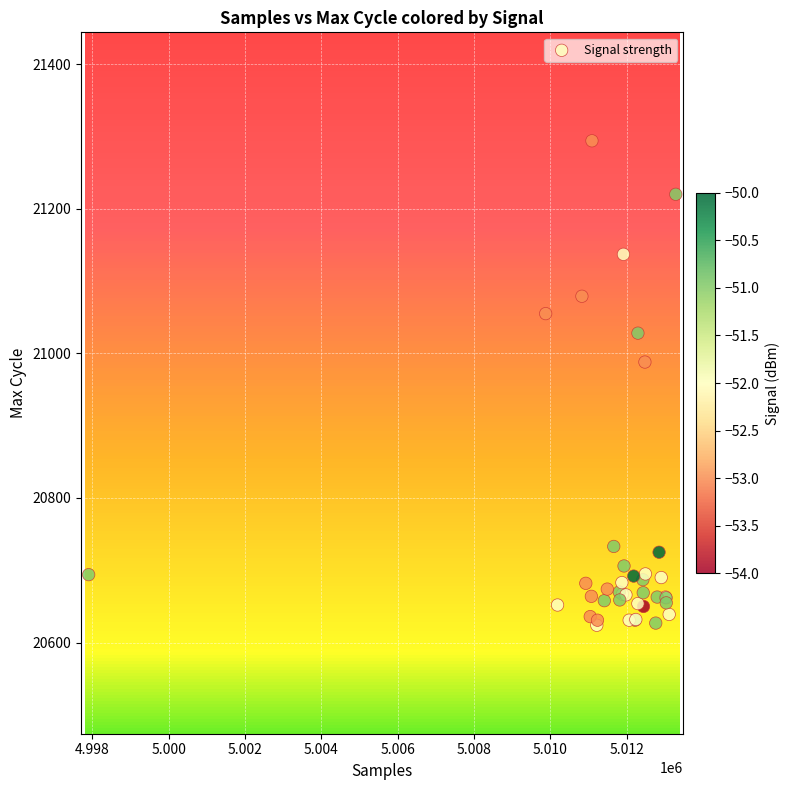

What Y value in the scatter plot is closest to 20959?

20988